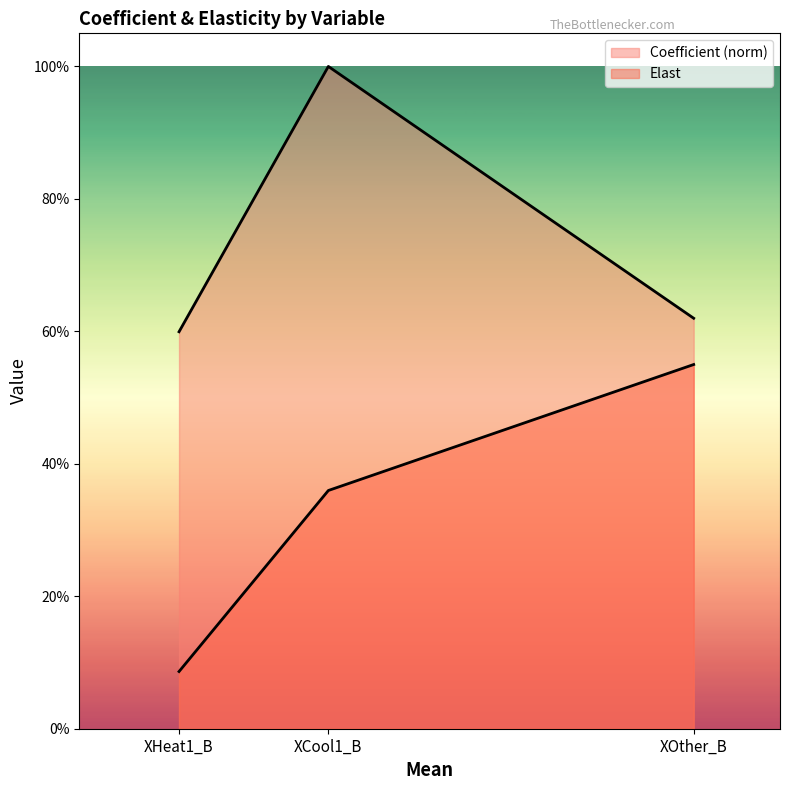

List the labels in order of Elast value, largest first.

XOther_B, XCool1_B, XHeat1_B